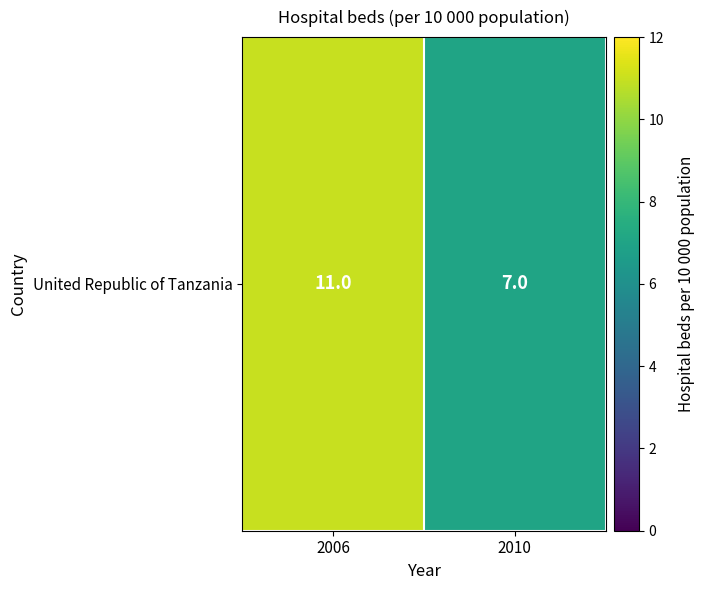

Rank the categories by value from highest to lowest.

2006, 2010